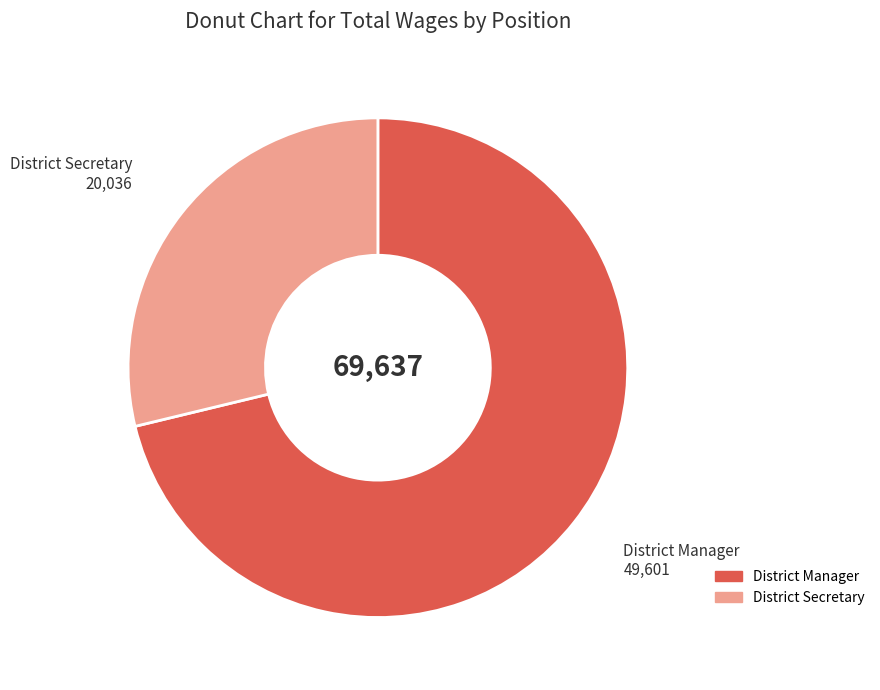

Approximately how many times larger is the value at District Manager compared to District Secretary?

2.5